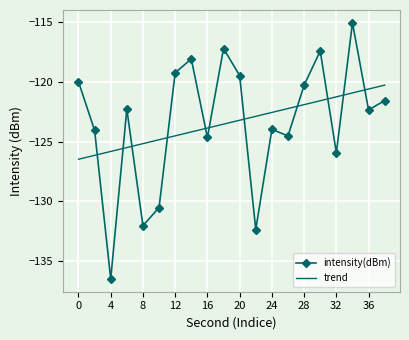

What is the highest value of the intensity(dBm) series?

-115.0